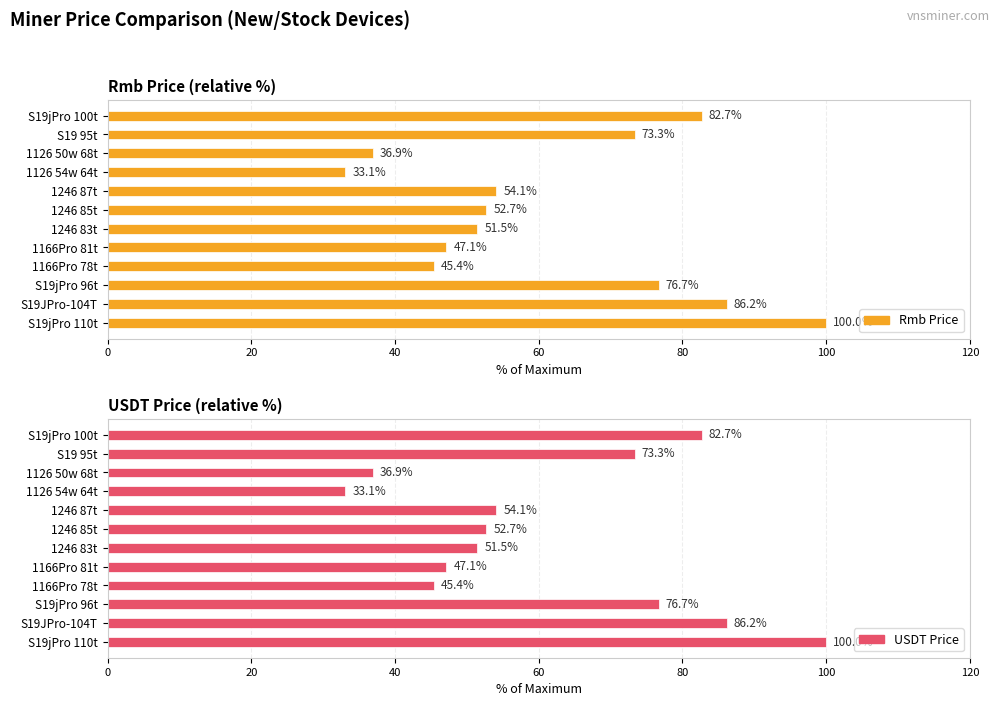

Are the bars grouped side by side (vs. stacked)?

Yes